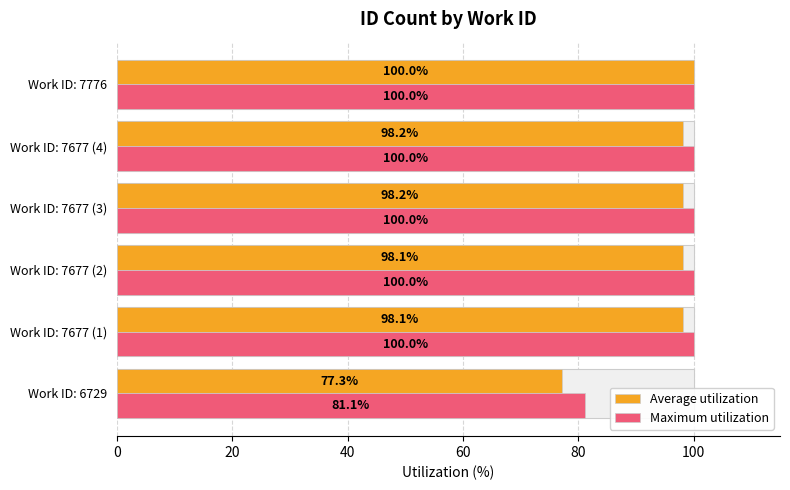

What are all the series names shown in the legend?

Average utilization, Maximum utilization